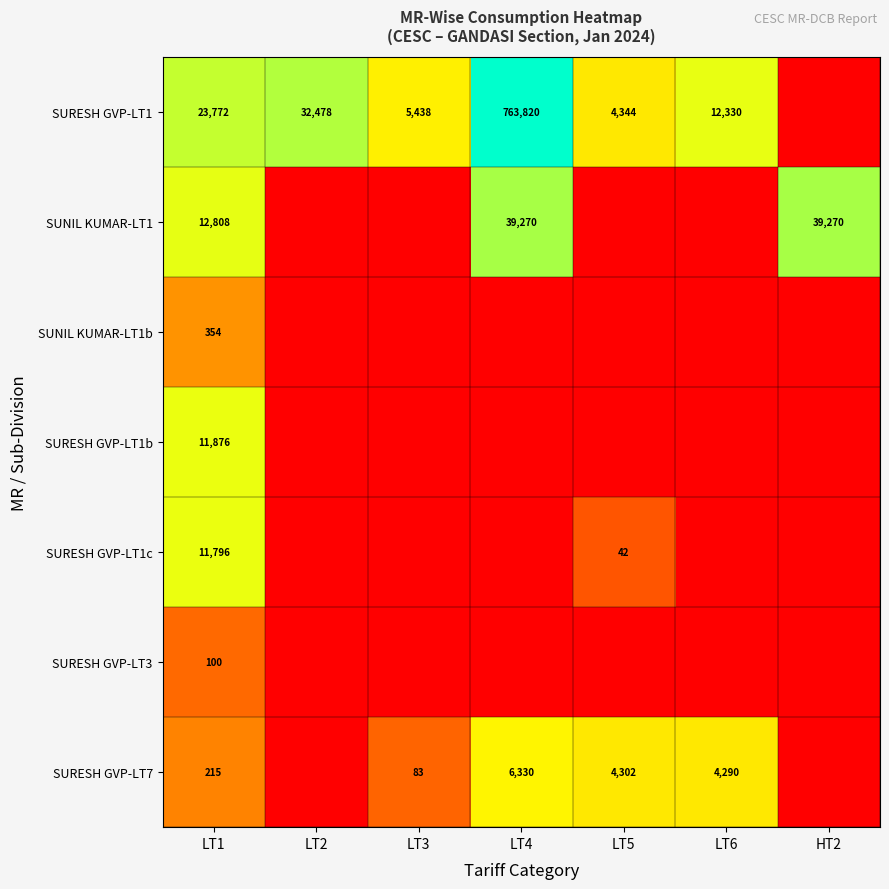

What is the sum of the SURESH GVP-LT1c values at LT5 and LT1?

11838